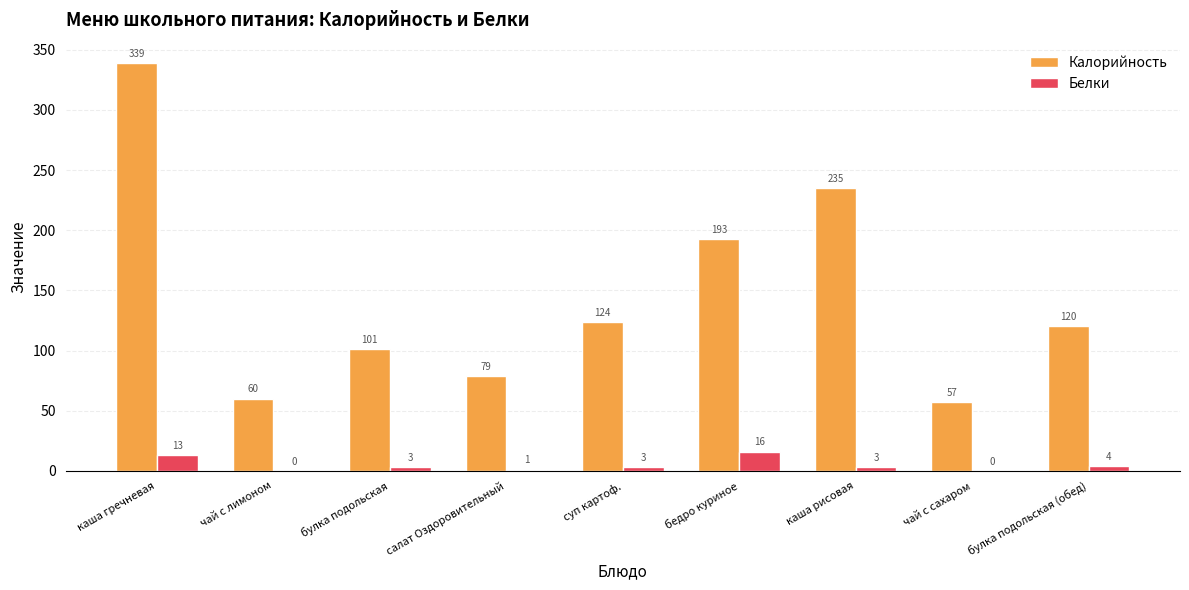

Which series changed the most between булка подольская and каша рисовая?

Калорийность